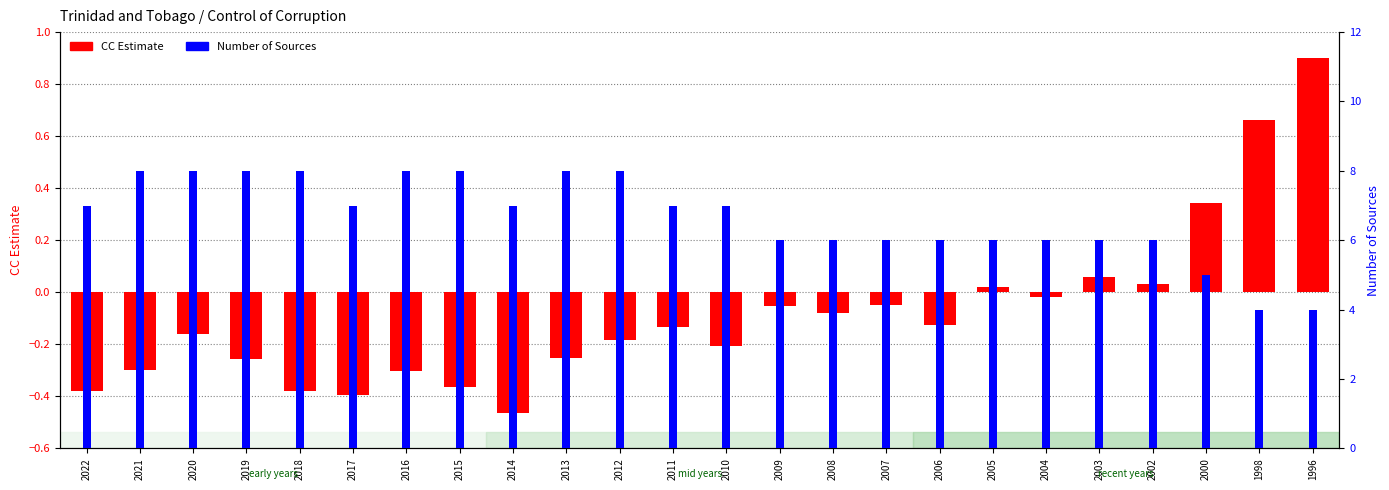

What is the difference between the maximum and second lowest values?

1.3